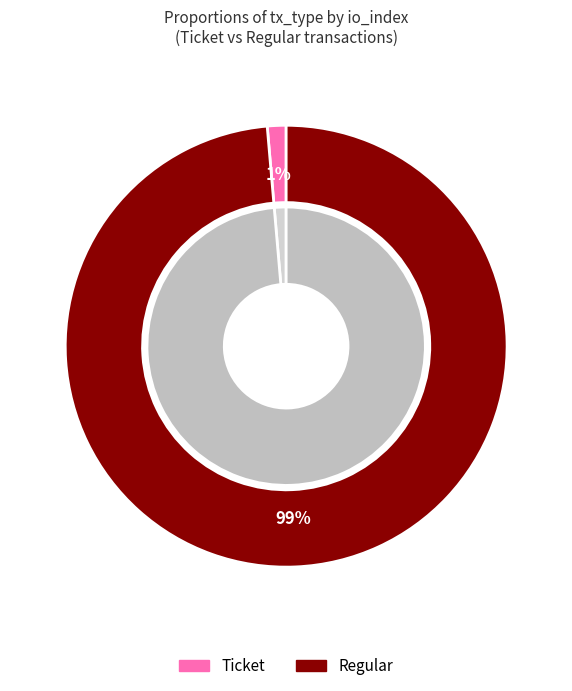

Rank the categories by value from highest to lowest.

Regular, Ticket